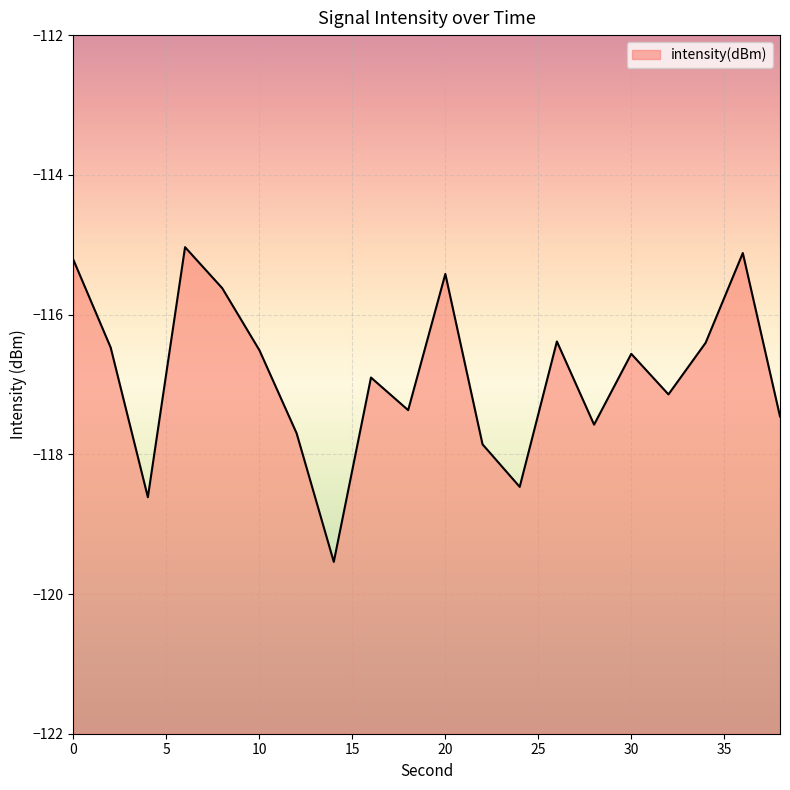

How many lines are shown in the chart?

1